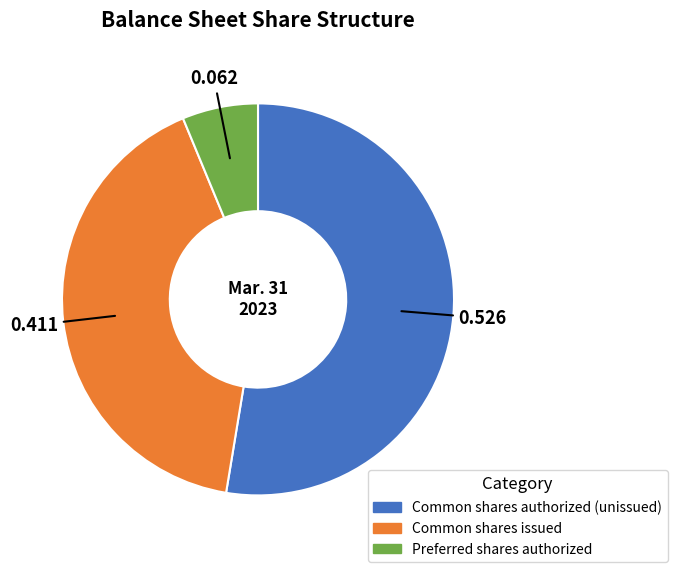

Is there a majority slice in this chart?

Yes